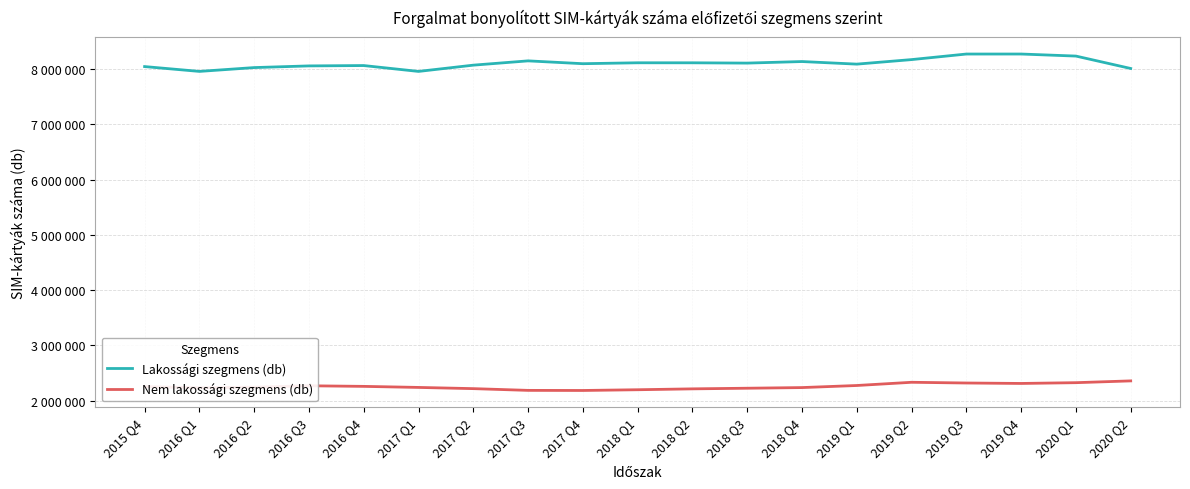

The value of Nem lakossági szegmens (db) at 2018 Q4 is 2237079. True or false?

True